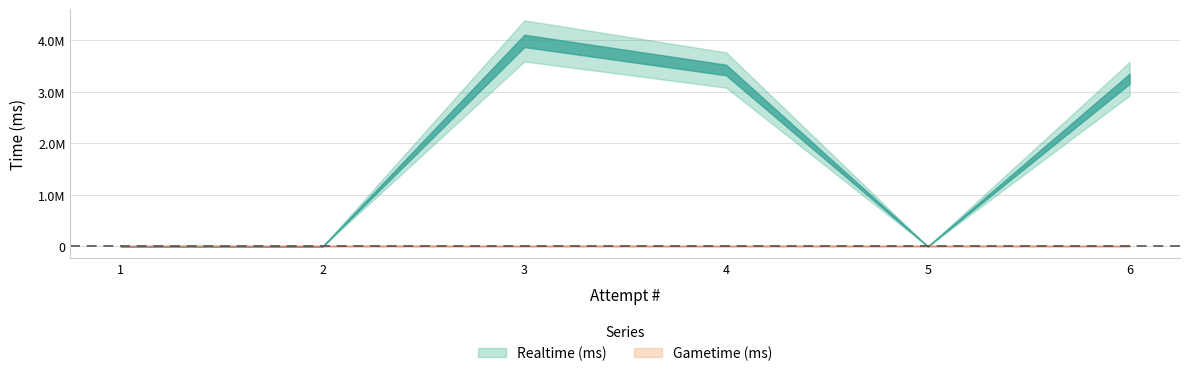

What is the value of the Realtime (ms) point at the 3rd from the left?

3988821